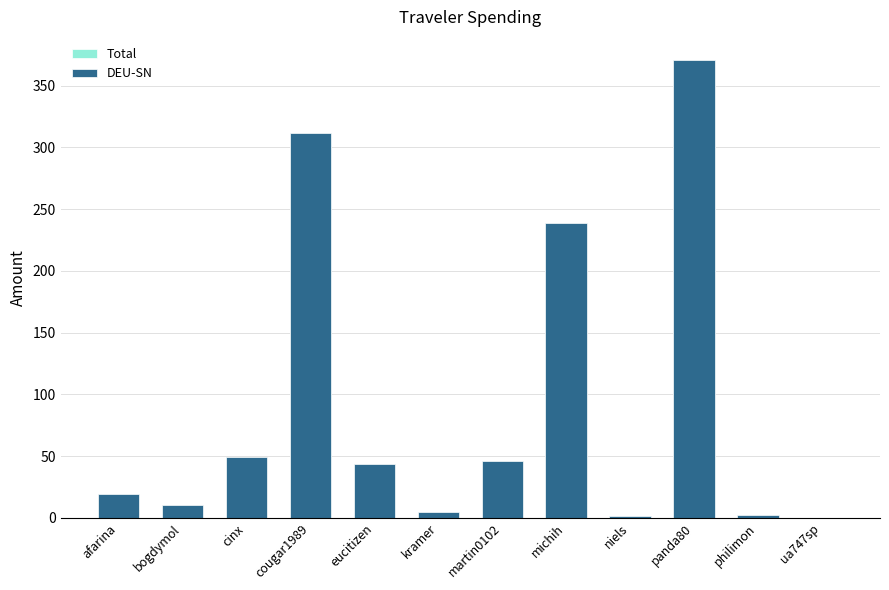

Reading left to right, what are all the values shown in this chart?

Total: afarina=19.2	bogdymol=10.8	cinx=49.4	cougar1989=311.2	eucitizen=43.3	kramer=5.1	martin0102=45.9	michih=238.3	niels=1.2	panda80=370.8	philimon=2.4	ua747sp=0.2
DEU-SN: afarina=19.2	bogdymol=10.8	cinx=49.4	cougar1989=311.2	eucitizen=43.3	kramer=5.1	martin0102=45.9	michih=238.3	niels=1.2	panda80=370.8	philimon=2.4	ua747sp=0.2